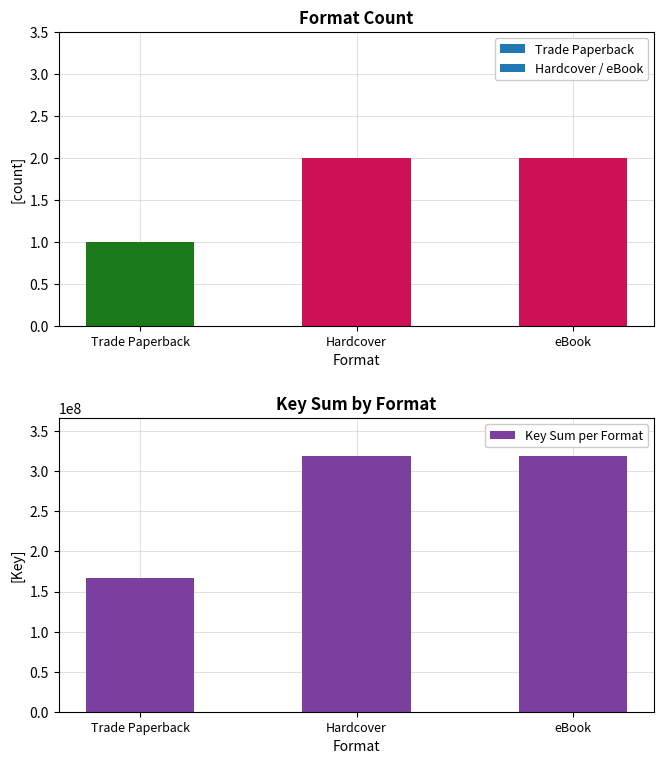

The value at Hardcover is 525375207. True or false?

False